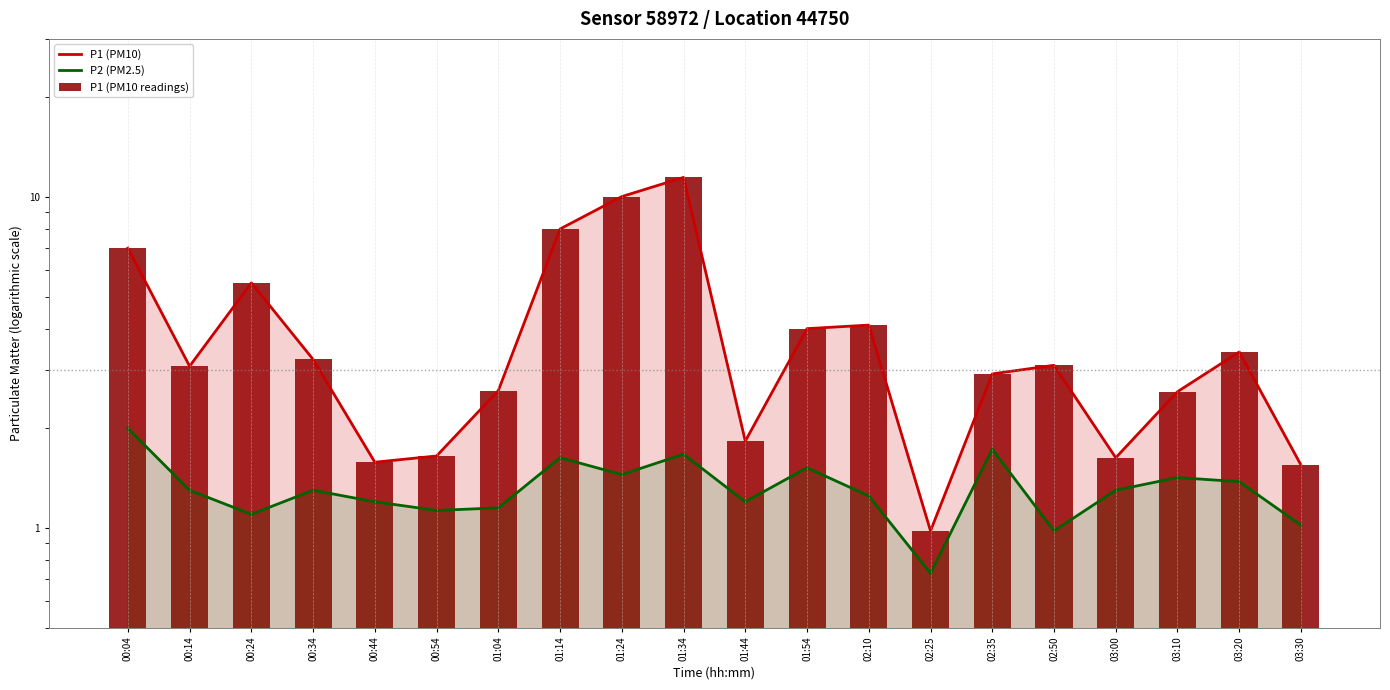

What is the average value of the P1 (PM10) series?

4.0